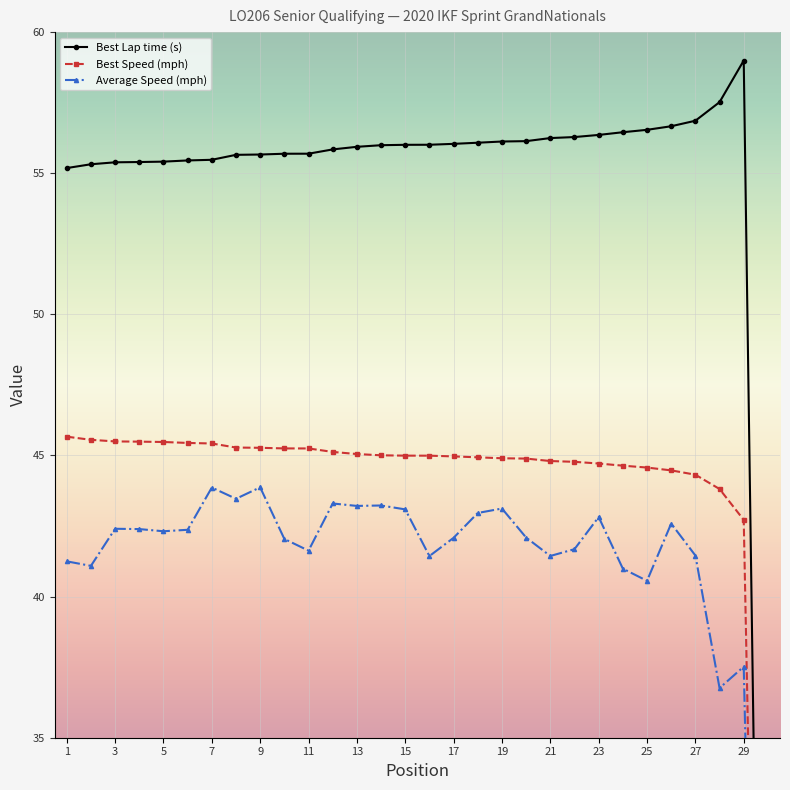

What is the sum of all Average Speed (mph) values?

1217.0